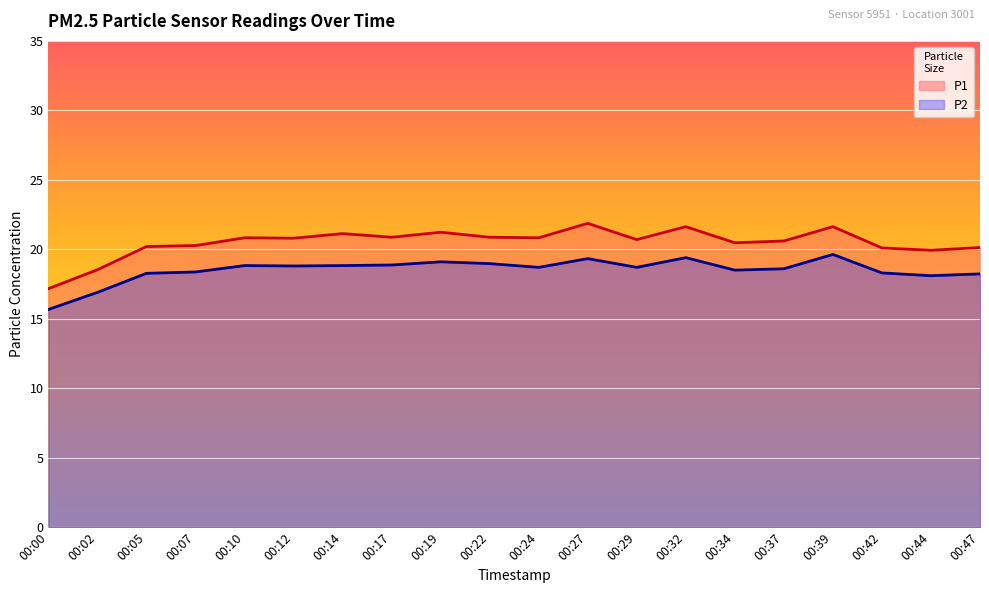

At which category is the sum across all series the highest?

00:39